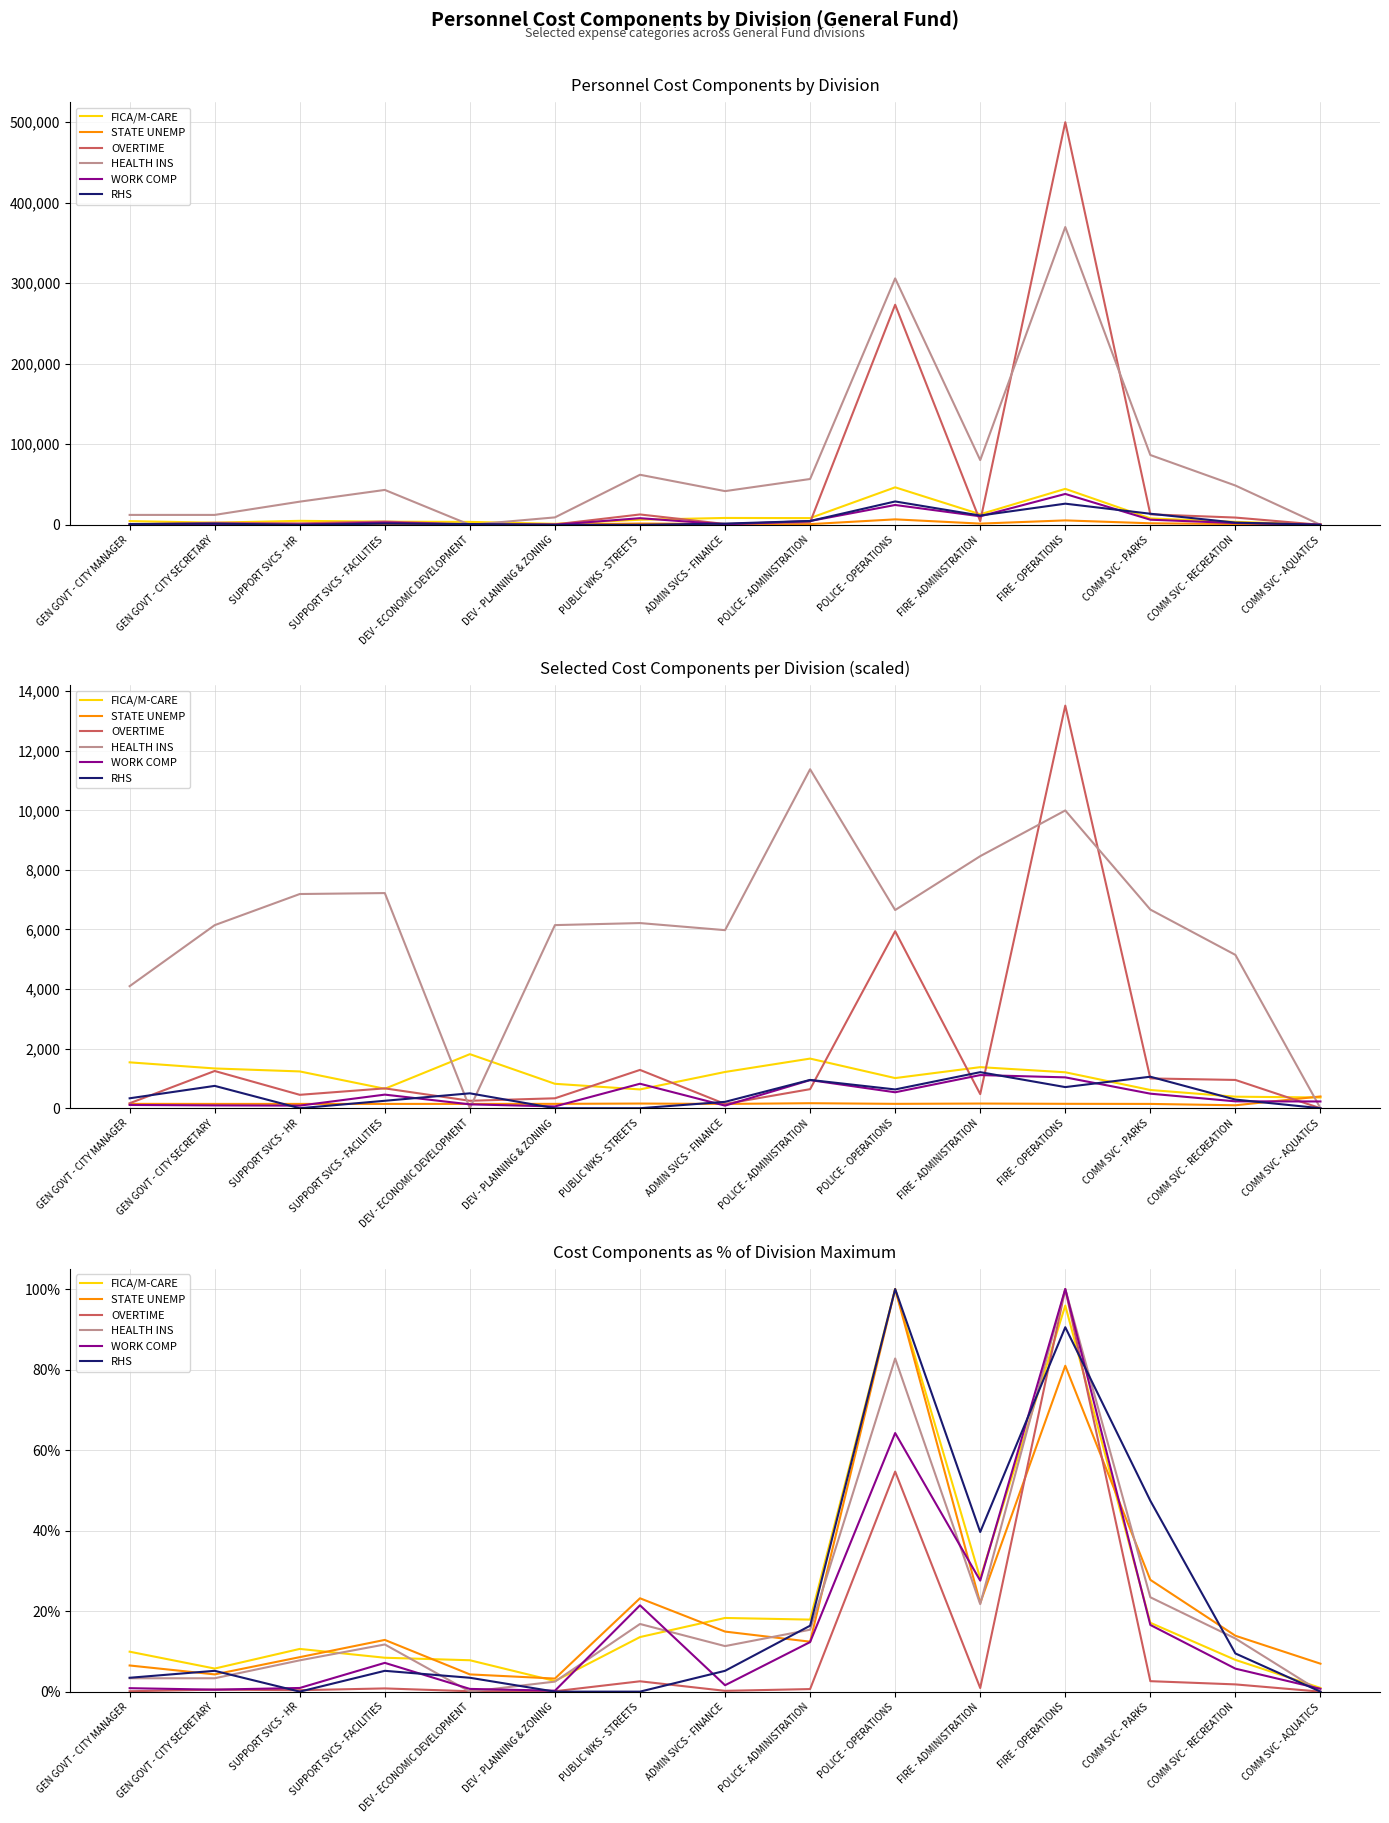

What is the sum of all FICA/M-CARE values?

344.8